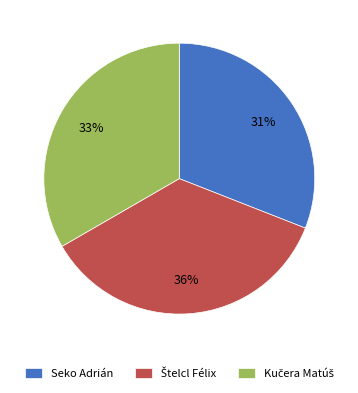

To the nearest percent, what is the difference between the largest and smallest slice percentages?

5%